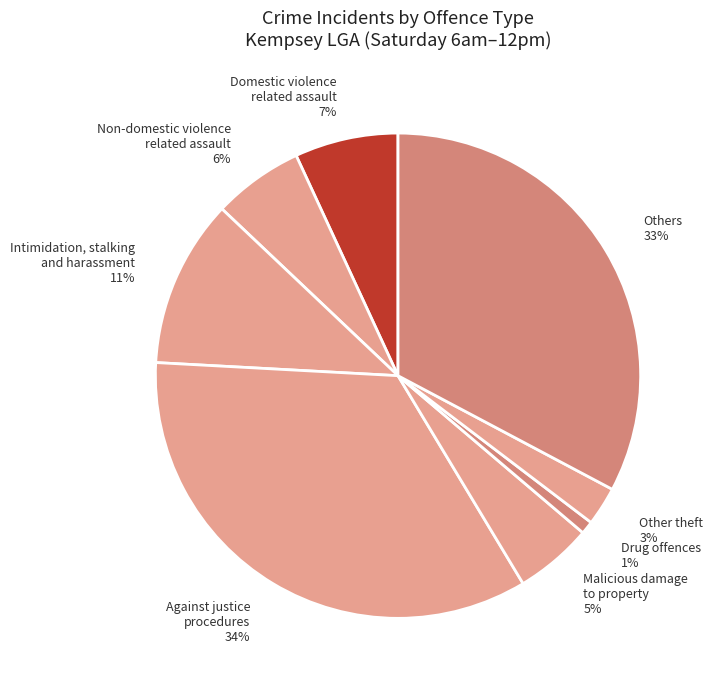

Is there a majority slice in this chart?

No